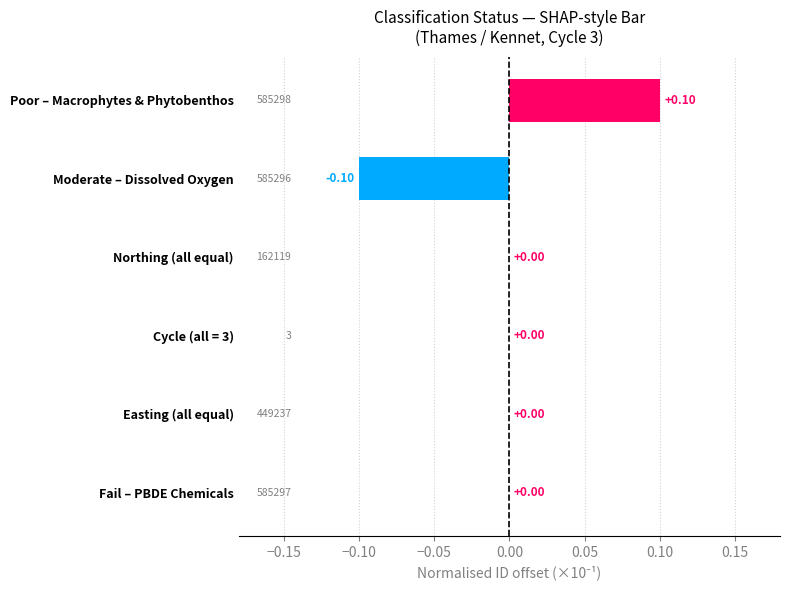

Which label corresponds to the largest value in the chart?

Poor – Macrophytes & Phytobenthos